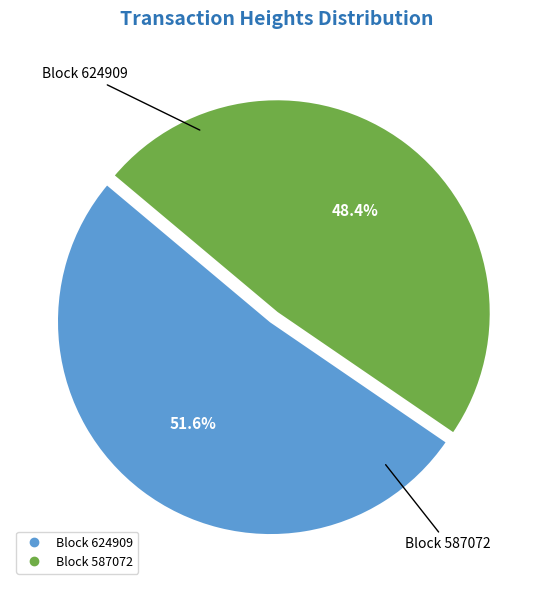

Does any single category account for the majority?

Yes